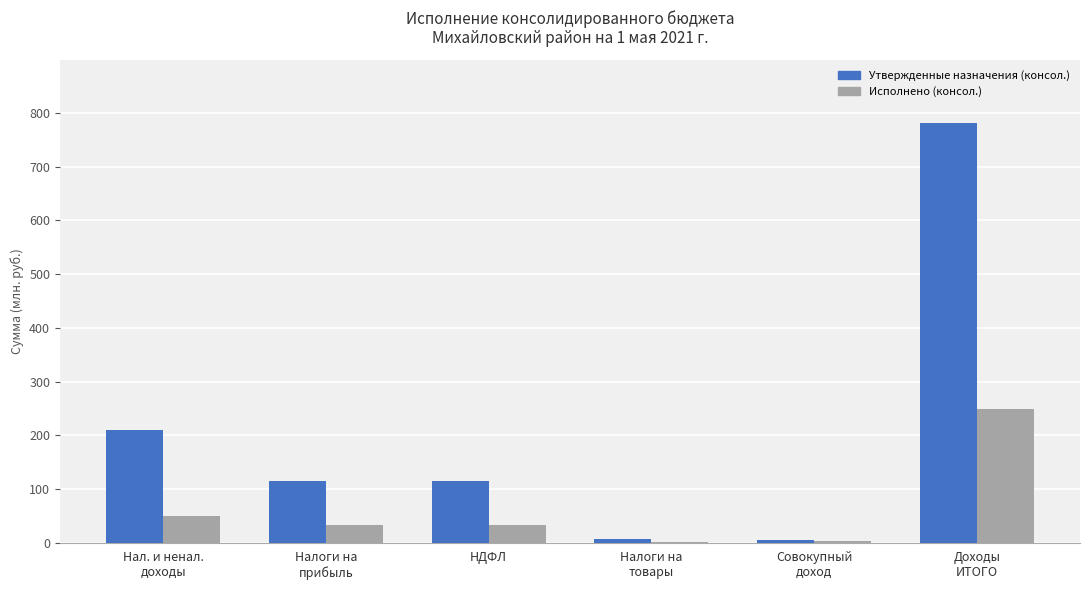

What is the maximum value for Утвержденные назначения (консол.)?

781.4